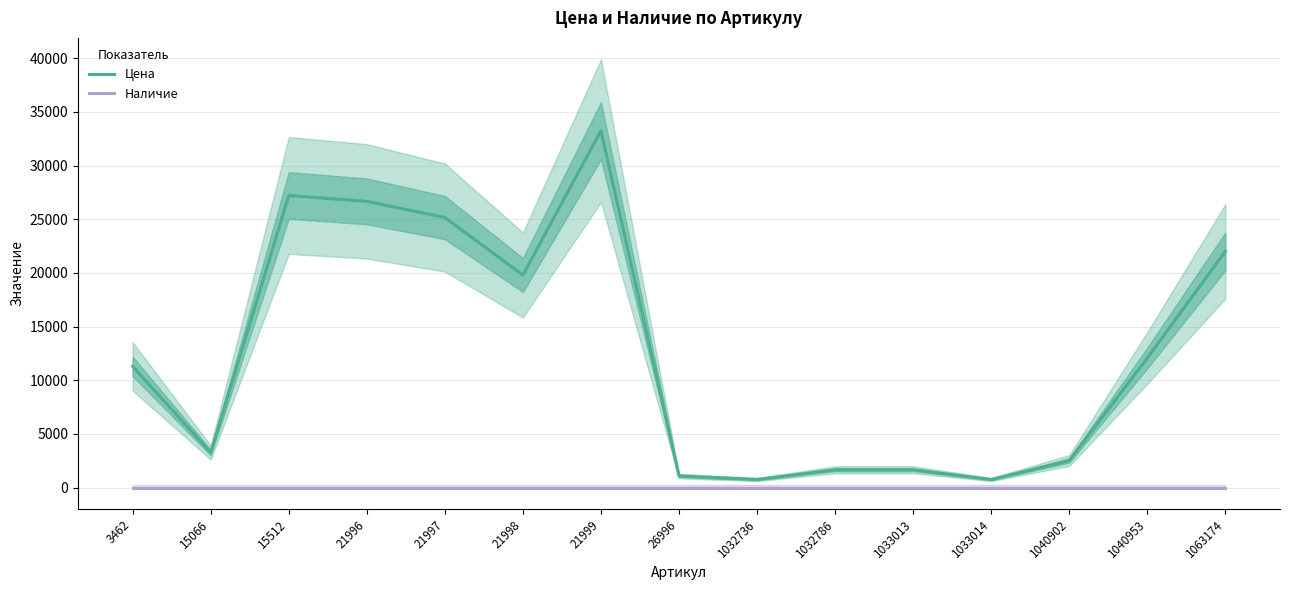

True or false: Наличие and Цена intersect in this chart.

False